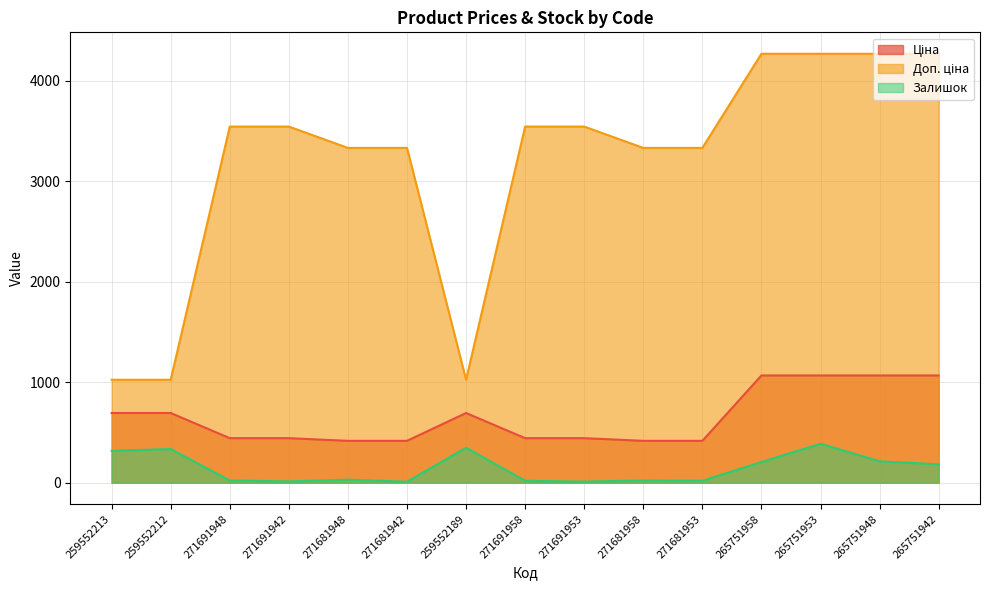

Is the value of Ціна at 265751948 greater than the value of Доп. ціна at 271691958?

No